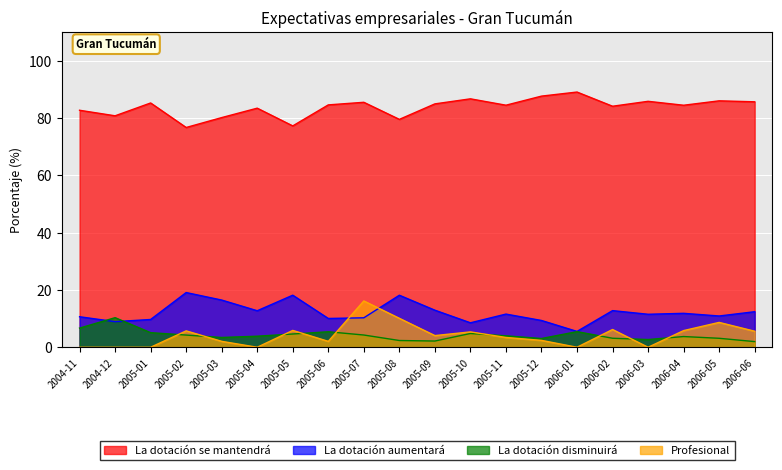

Which series has the largest total across all categories?

La dotación se mantendrá